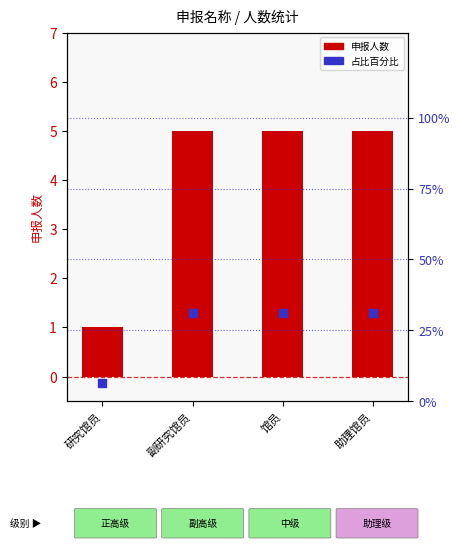

Which series reaches the maximum Y coordinate?

占比百分比